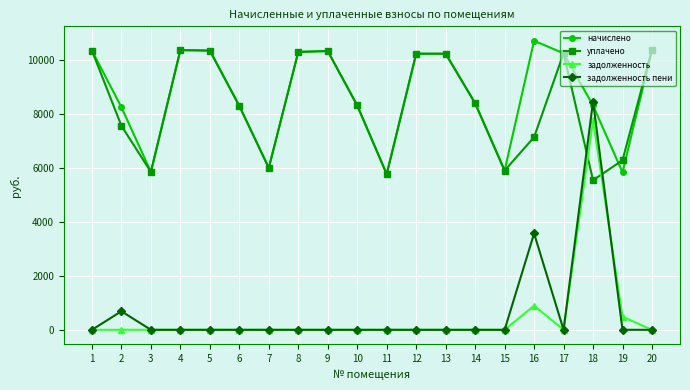

Which series has the largest range (max minus min)?

задолженность пени